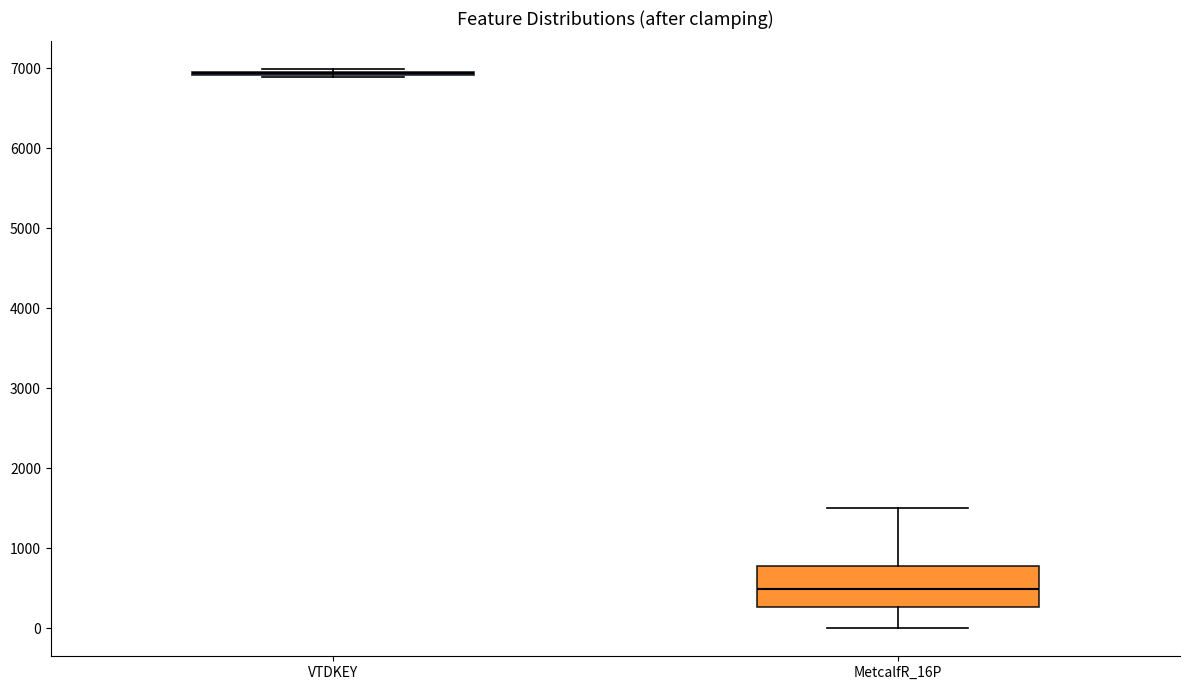

Reading left to right, transcribe this box plot: for each box, give where its median line is, the range the box spans, and where its two whiskers end, as read against the y-axis. The values are not printed on the chart, so give them approximately, as read against the axis.

VTDKEY: box collapsed to a line at 6900, whiskers 6900 to 7000
MetcalfR_16P: median 500, box 300 to 800, whiskers 0 to 1500